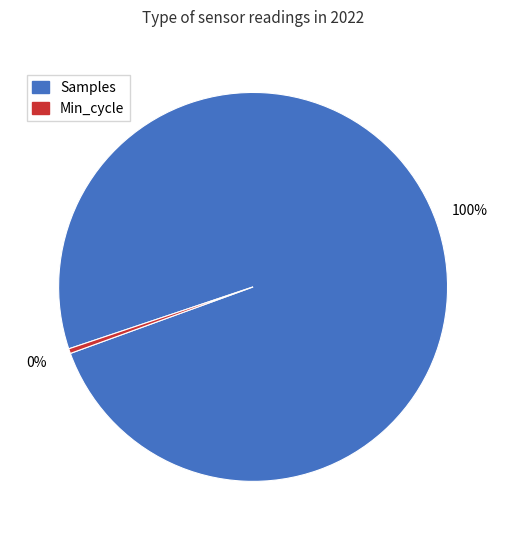

Is there any slice that represents more than half of the pie?

Yes